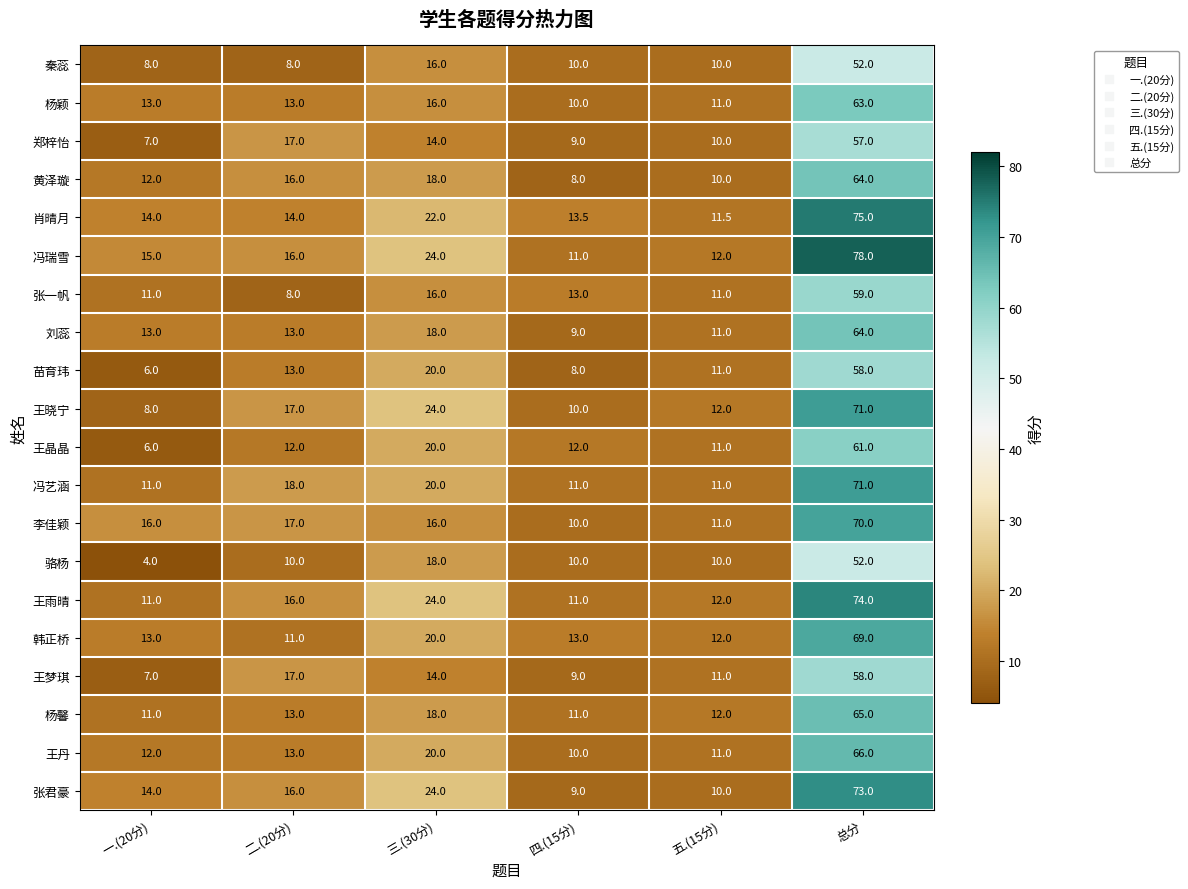

At which label does 韩正桥 reach its minimum?

二.(20分)